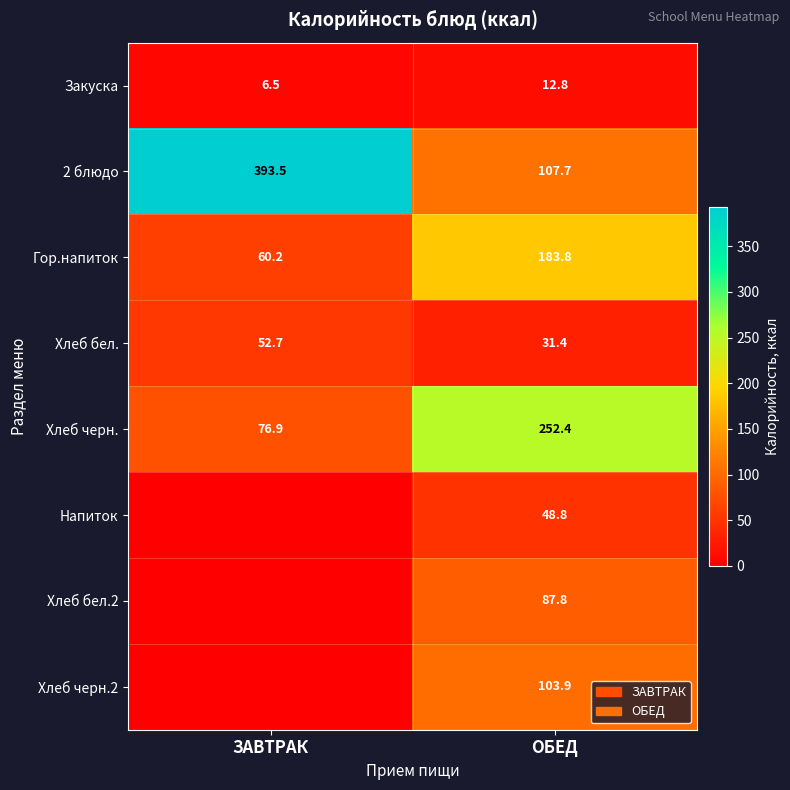

Where does the 2 блюдо series first go above 393?

ЗАВТРАК